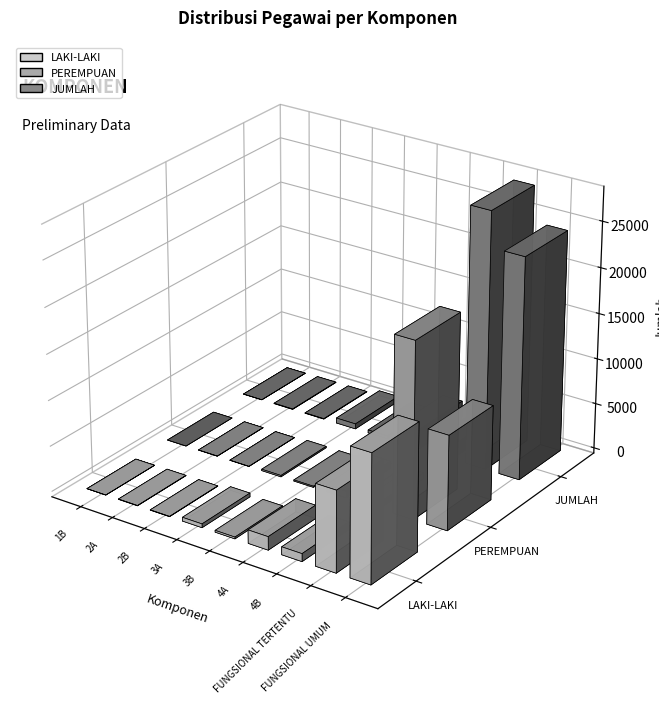

Reading left to right, list all the values displayed in this chart.

LAKI-LAKI: 1B=1	2A=32	2B=32	3A=415	3B=196	4A=1466	4B=862	FUNGSIONAL TERTENTU=8851	FUNGSIONAL UMUM=13928
PEREMPUAN: 1B=0	2A=12	2B=9	3A=151	3B=124	4A=777	4B=662	FUNGSIONAL TERTENTU=19293	FUNGSIONAL UMUM=10337
JUMLAH: 1B=1	2A=44	2B=41	3A=566	3B=320	4A=2243	4B=1524	FUNGSIONAL TERTENTU=28144	FUNGSIONAL UMUM=24265